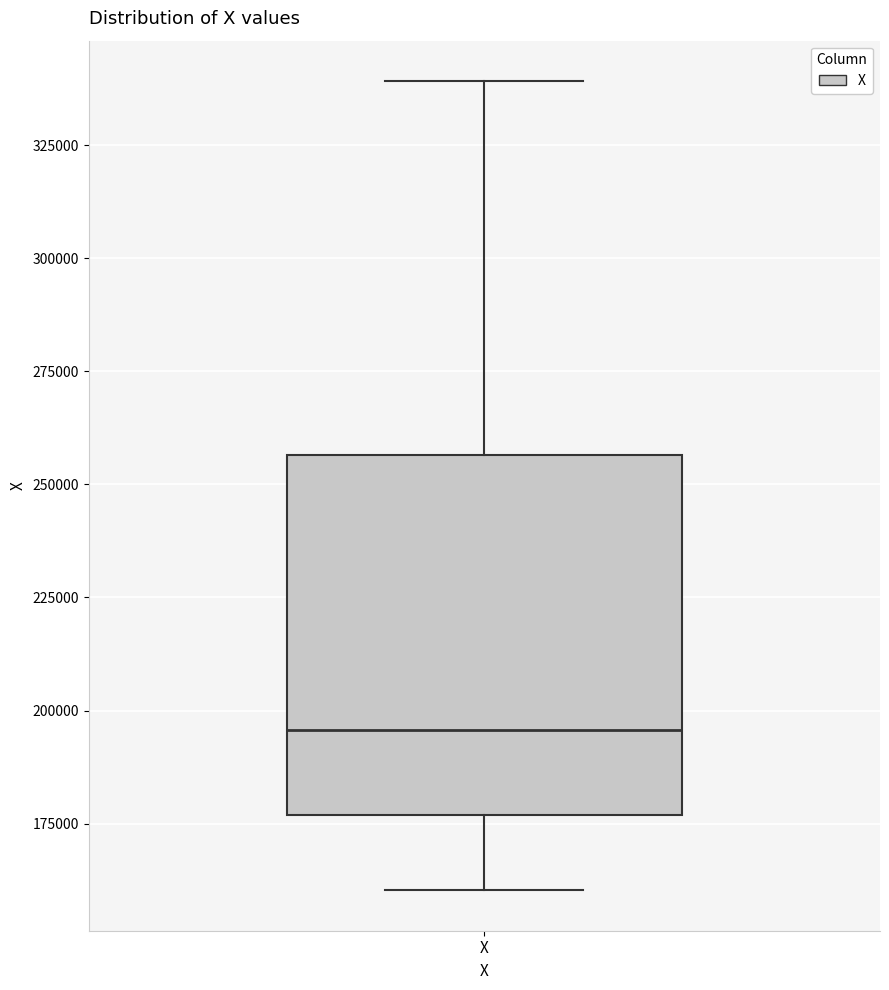

Where does the median line of the box for X sit on the y-axis? The values are not printed on the chart, so give them approximately, as read against the axis.

195000